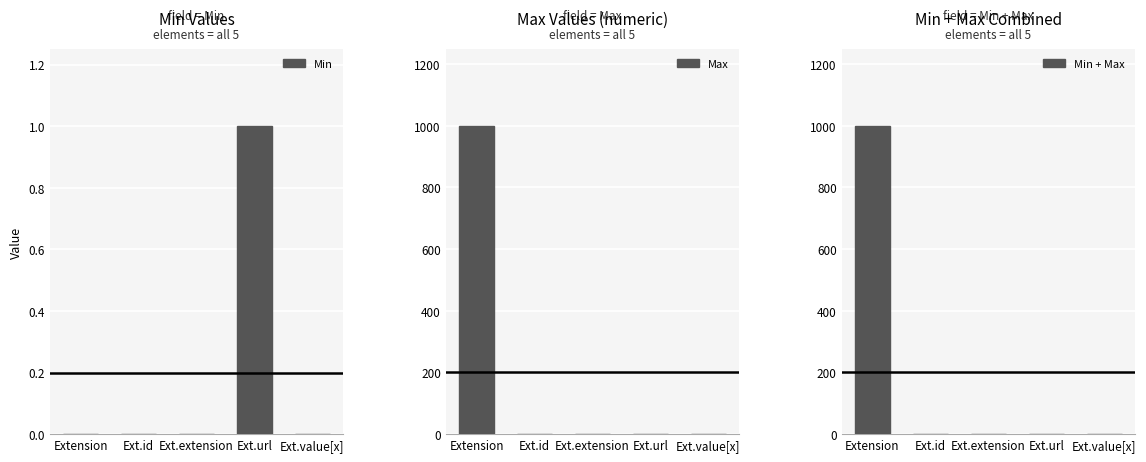

Which has a higher value, Ext.url or Ext.extension?

Ext.url